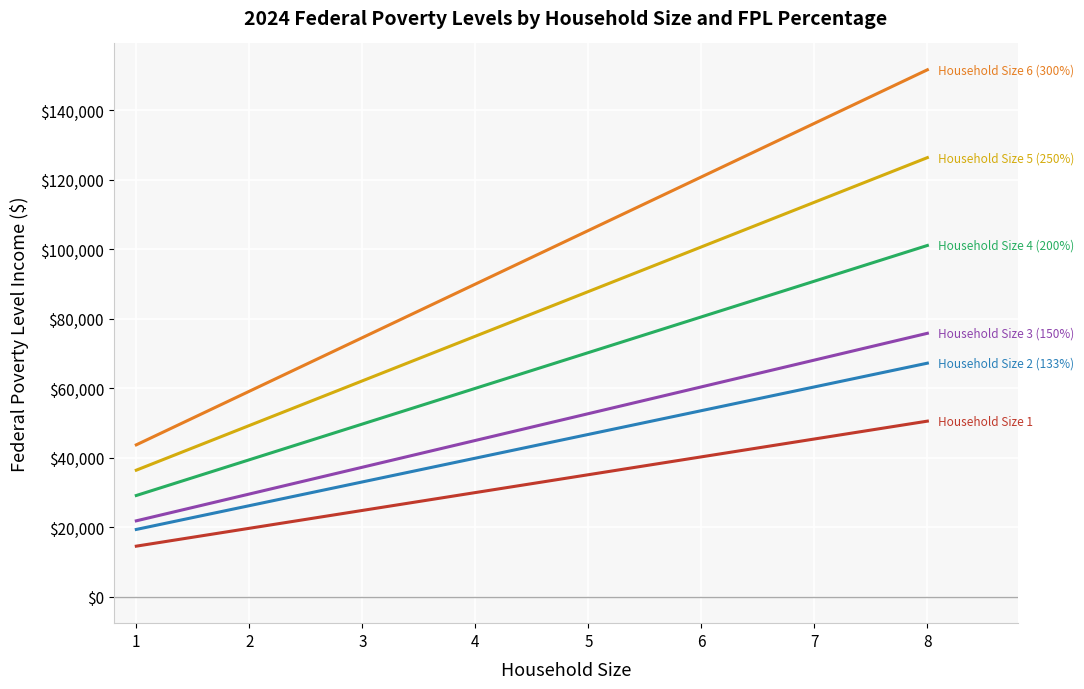

What is the maximum value shown in the chart?

151680.0